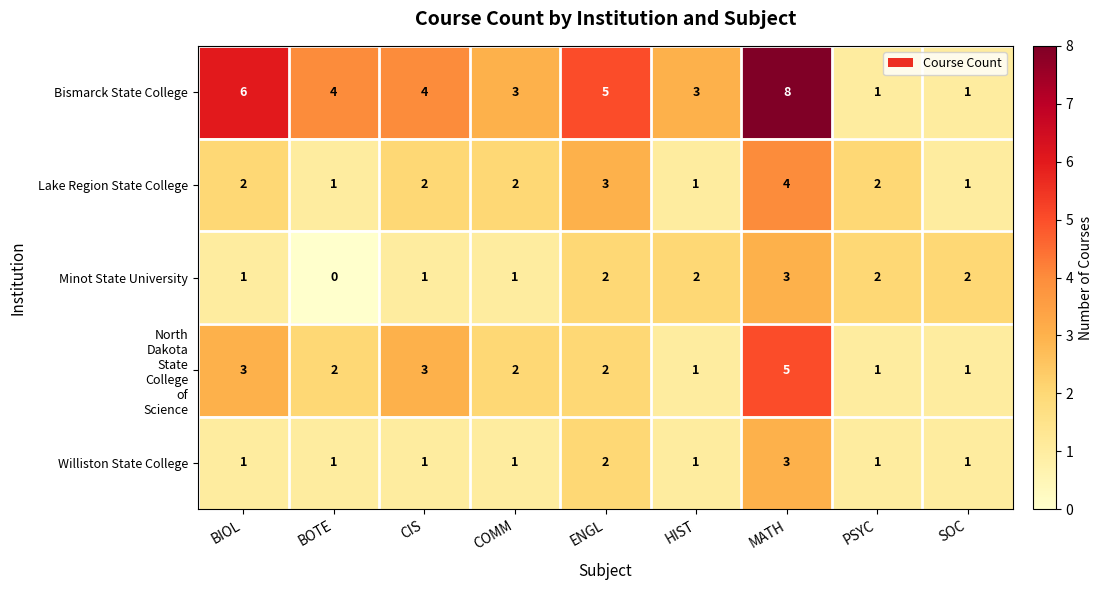

At which category is the sum across all series the highest?

MATH